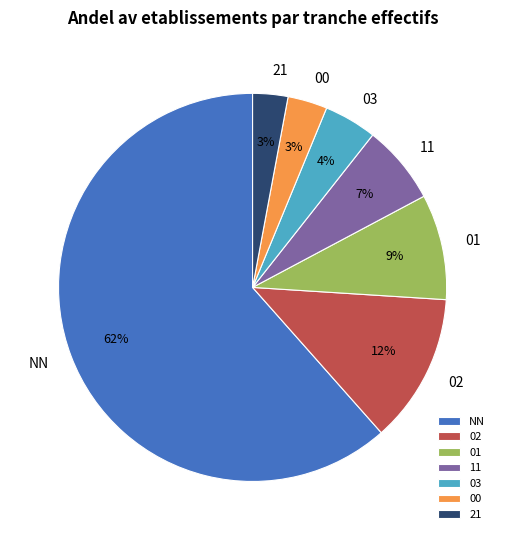

To the nearest percent, what percentage of the pie is 11?

7%